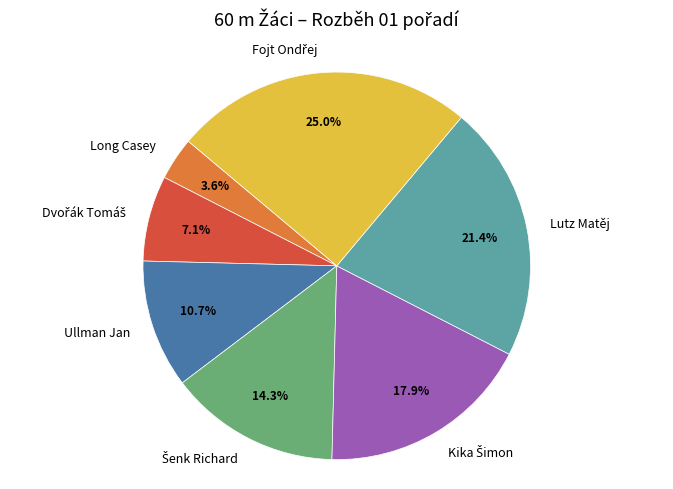

To the nearest percent, what is the average slice percentage?

14%